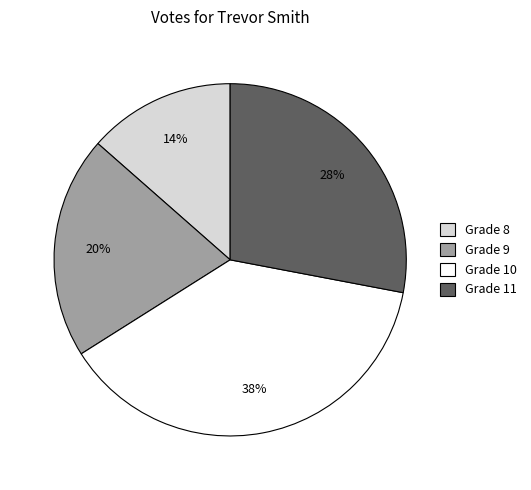

How many slices are in this pie chart?

4